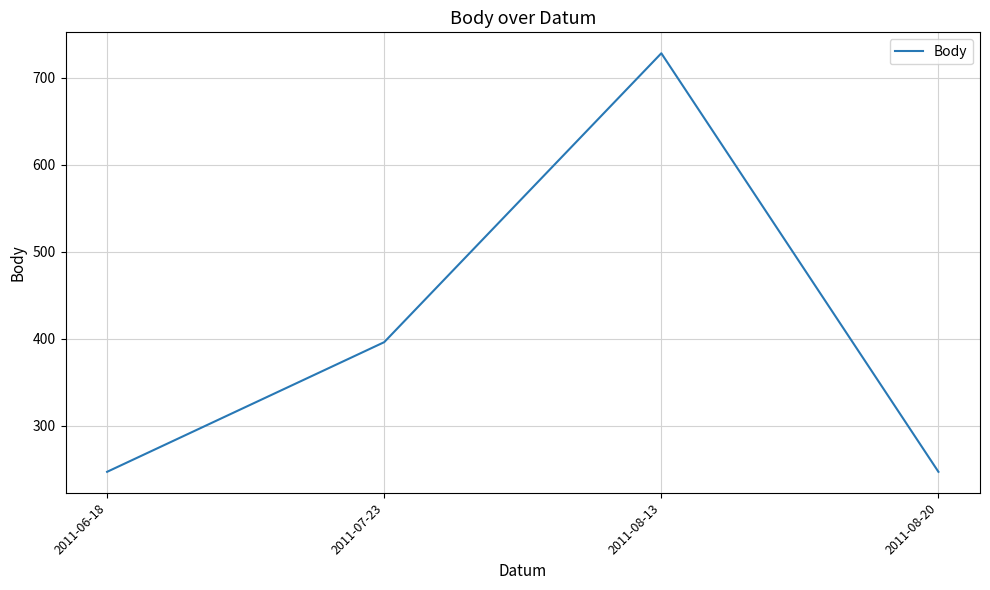

What is the difference between the second highest and second lowest values?

149